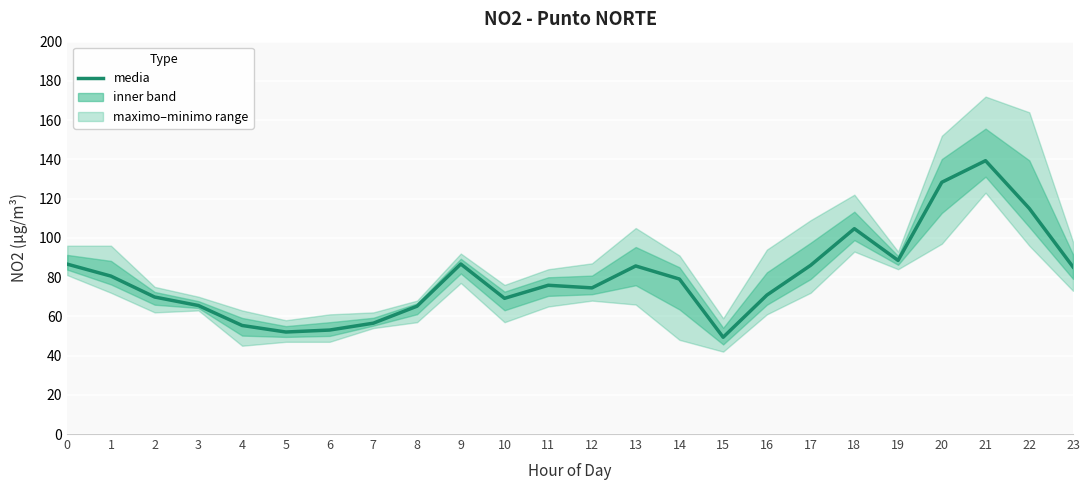

What is the smallest value displayed?

49.3